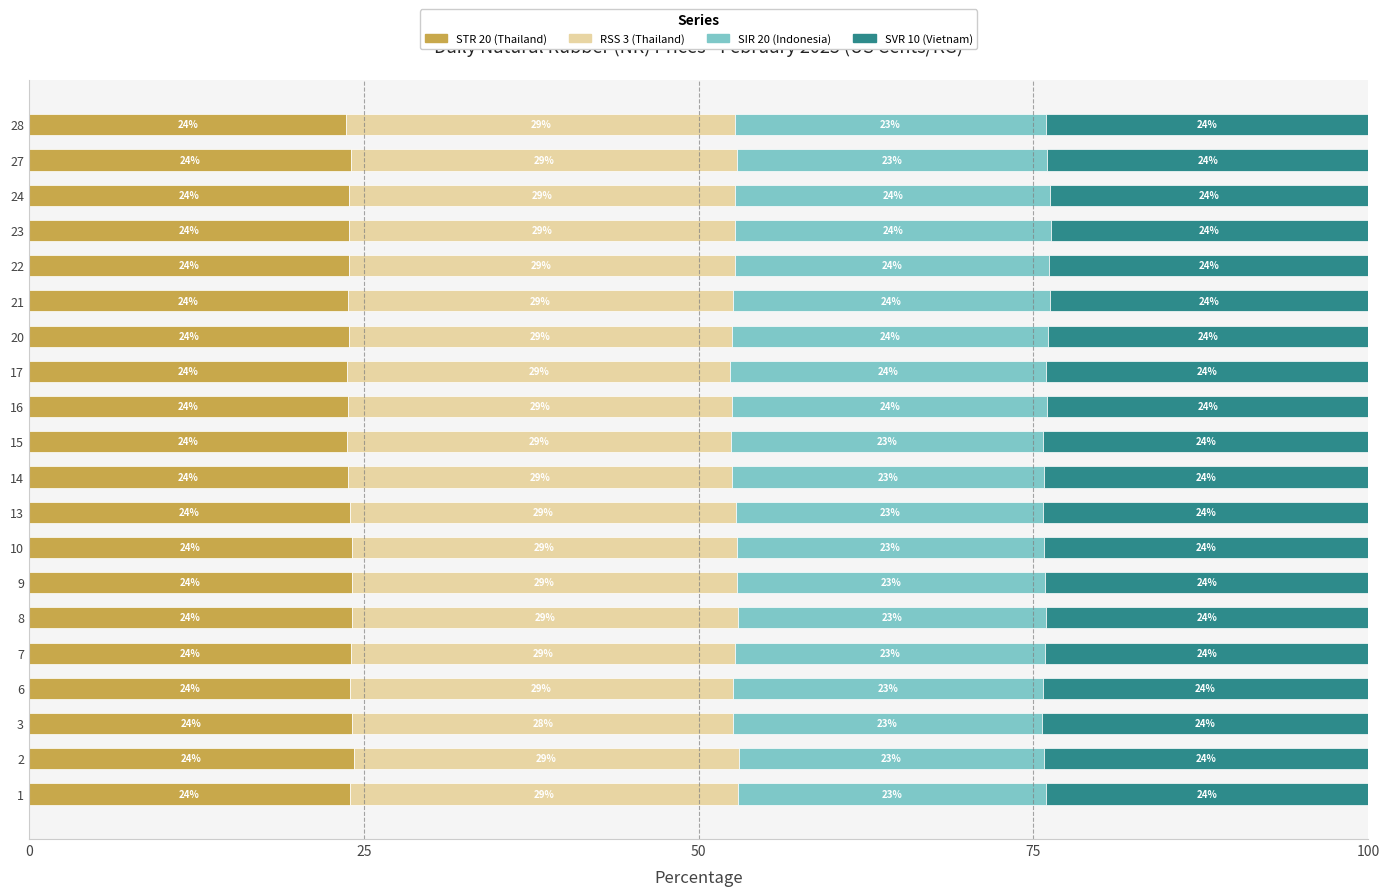

How many categories are shown in the chart?

20